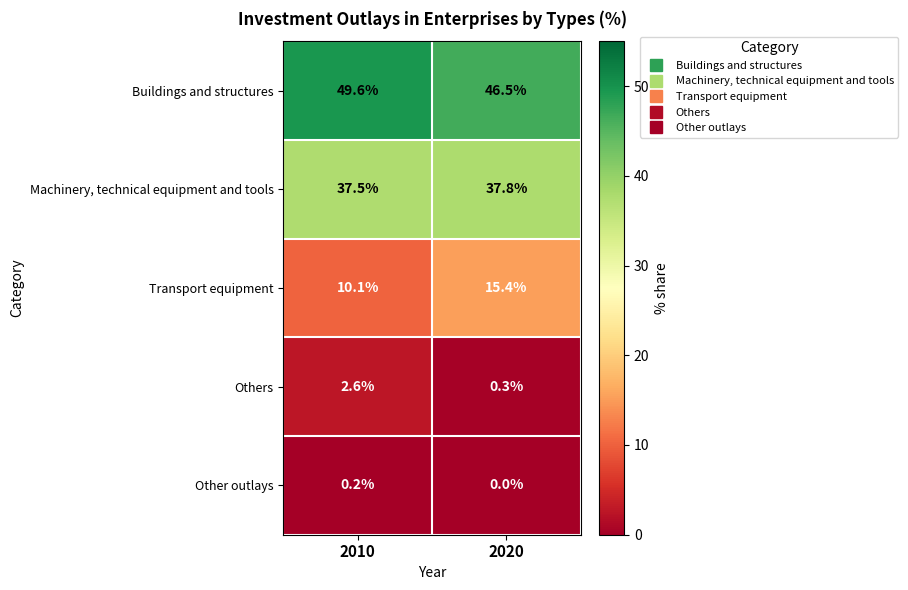

How many distinct data groups are displayed?

5